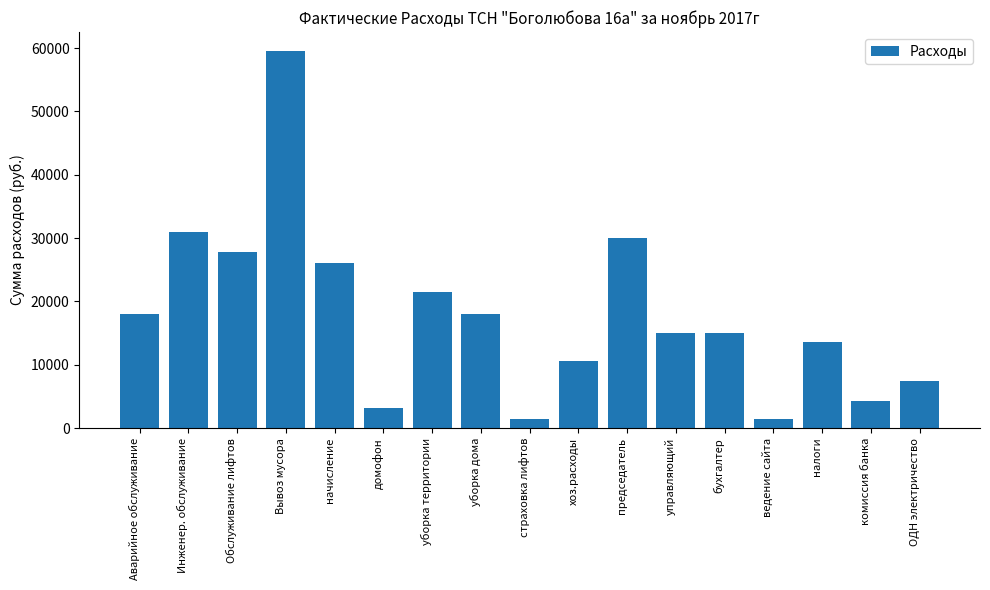

What is the ratio of the value at начисление to the value at бухгалтер?

1.7